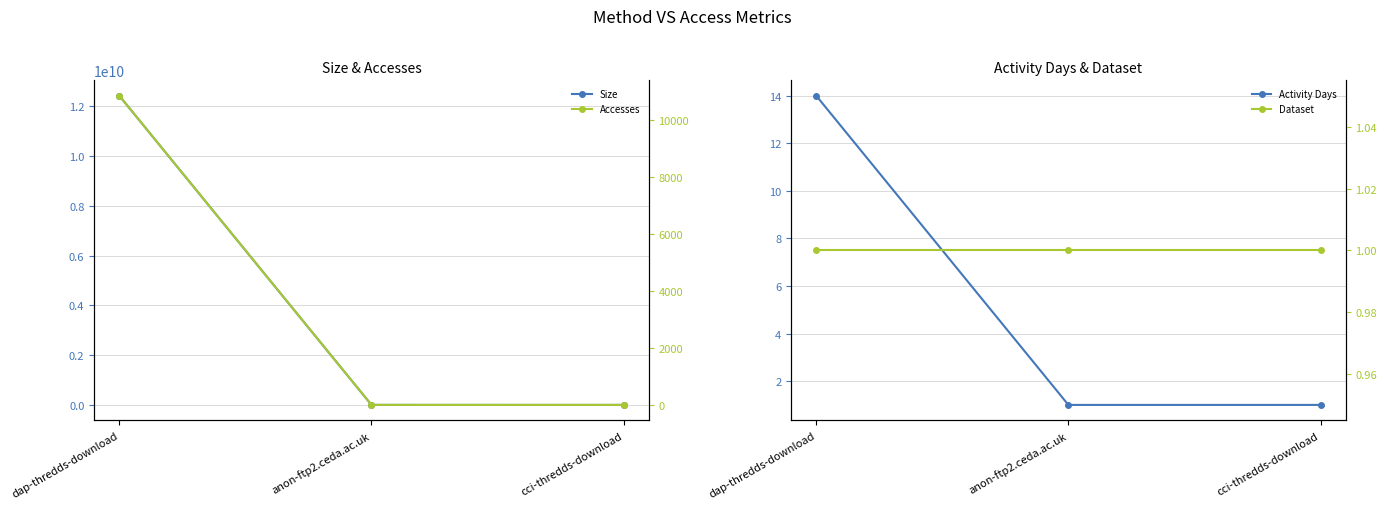

List the series in order of their peak value, highest first.

Size, Accesses, Activity Days, Dataset